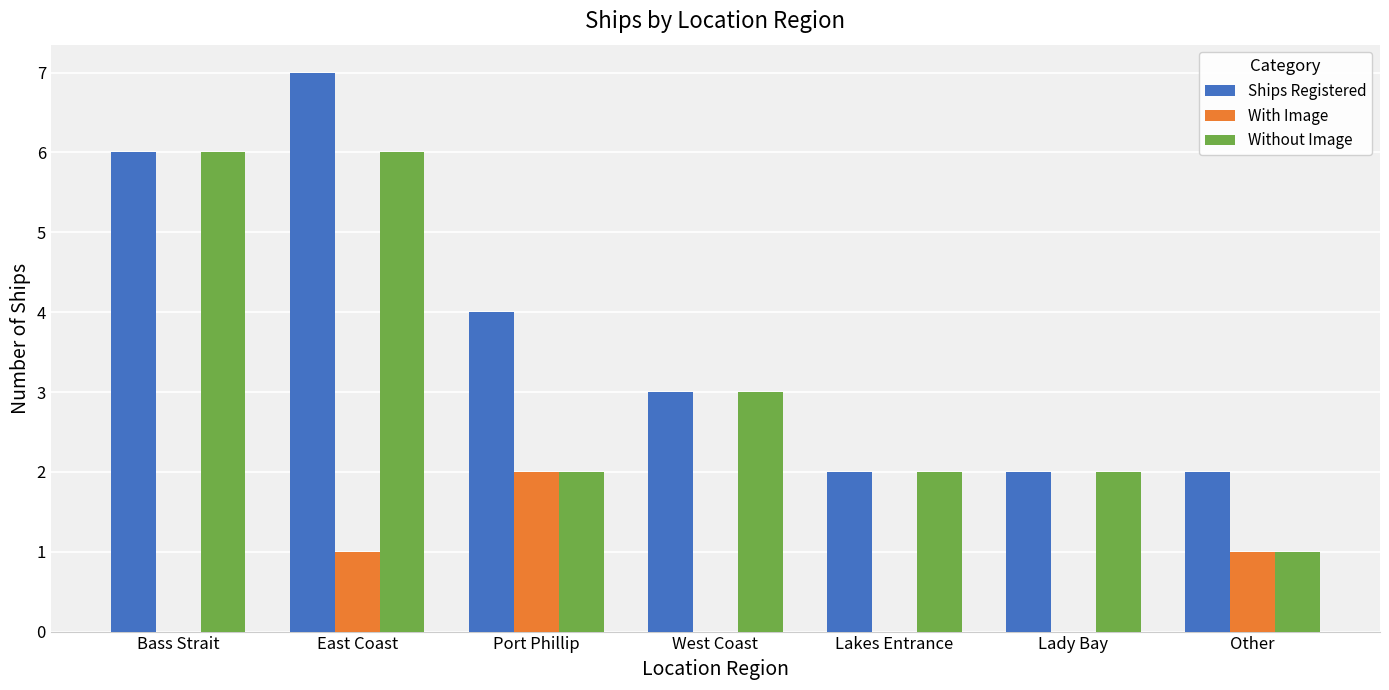

What is the greatest value displayed?

7